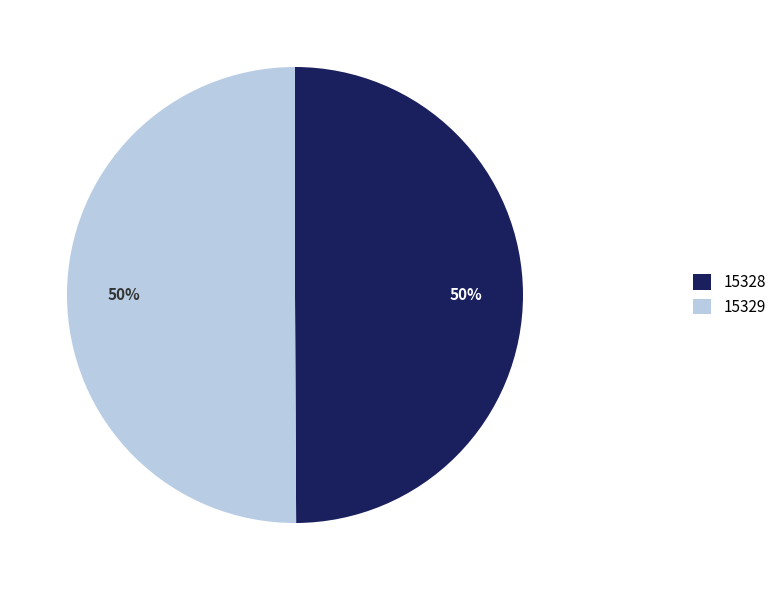

To the nearest percent, what is the combined percentage of 15328 and 15329?

100%